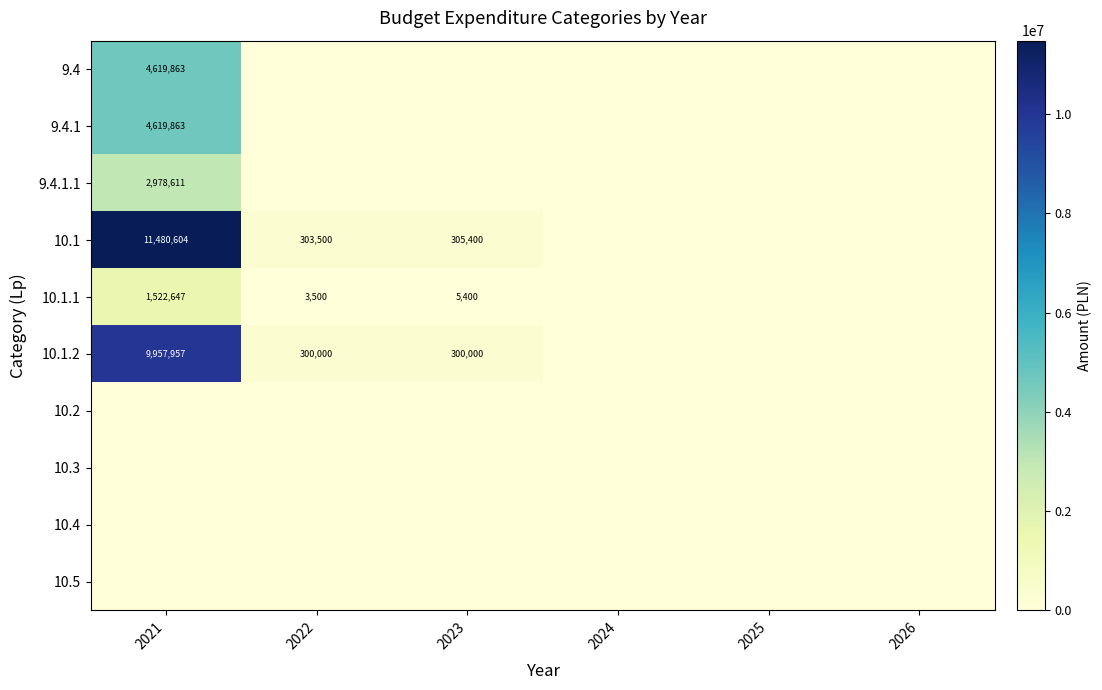

The 10.1.1 series shows 1522647 at 2021. True or false?

True